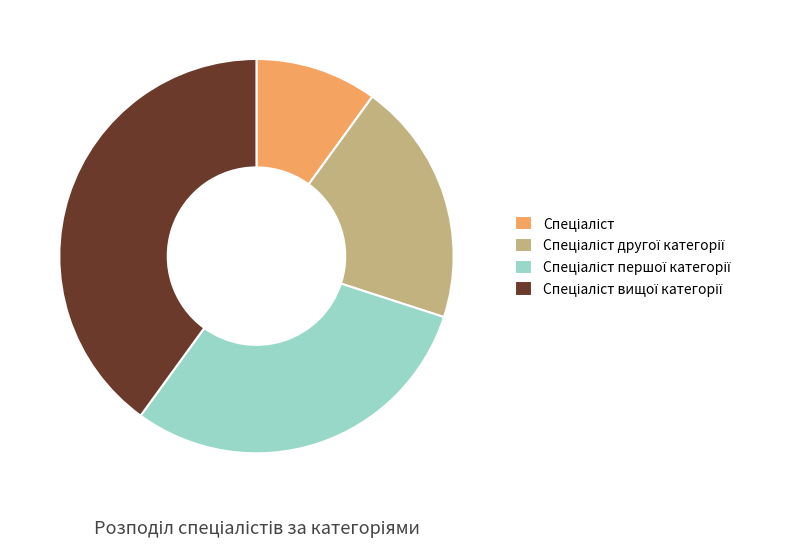

Is there a majority slice in this chart?

No